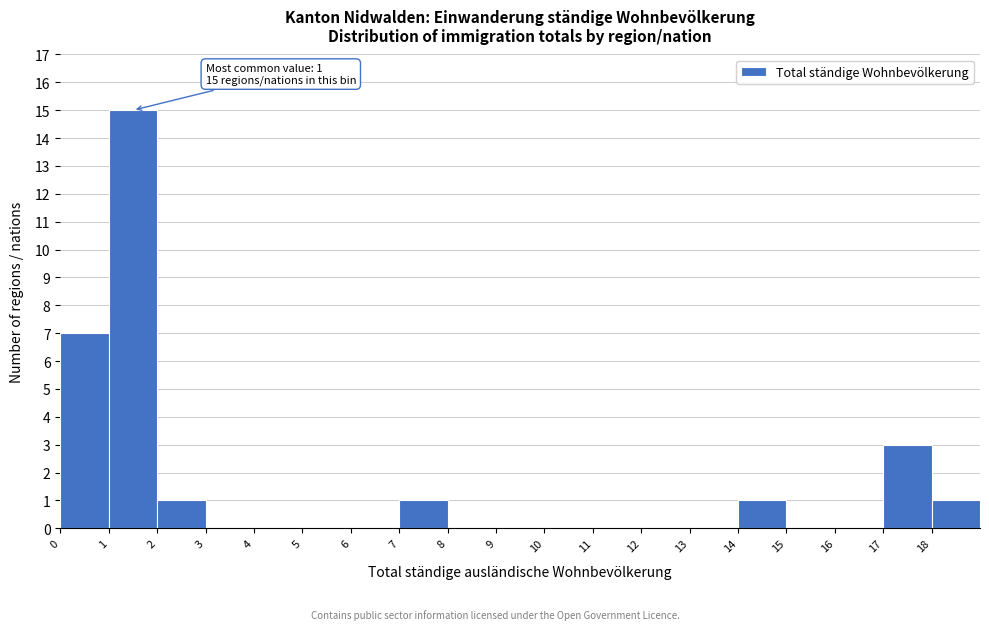

Which range on the x-axis has the tallest bar?

1 to 2